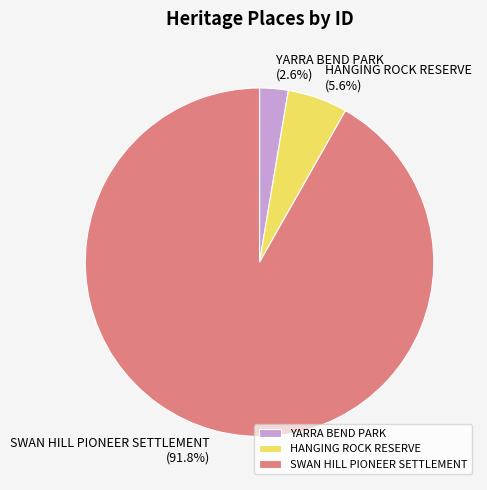

To the nearest percent, what is the difference between the largest and smallest slice percentages?

89%